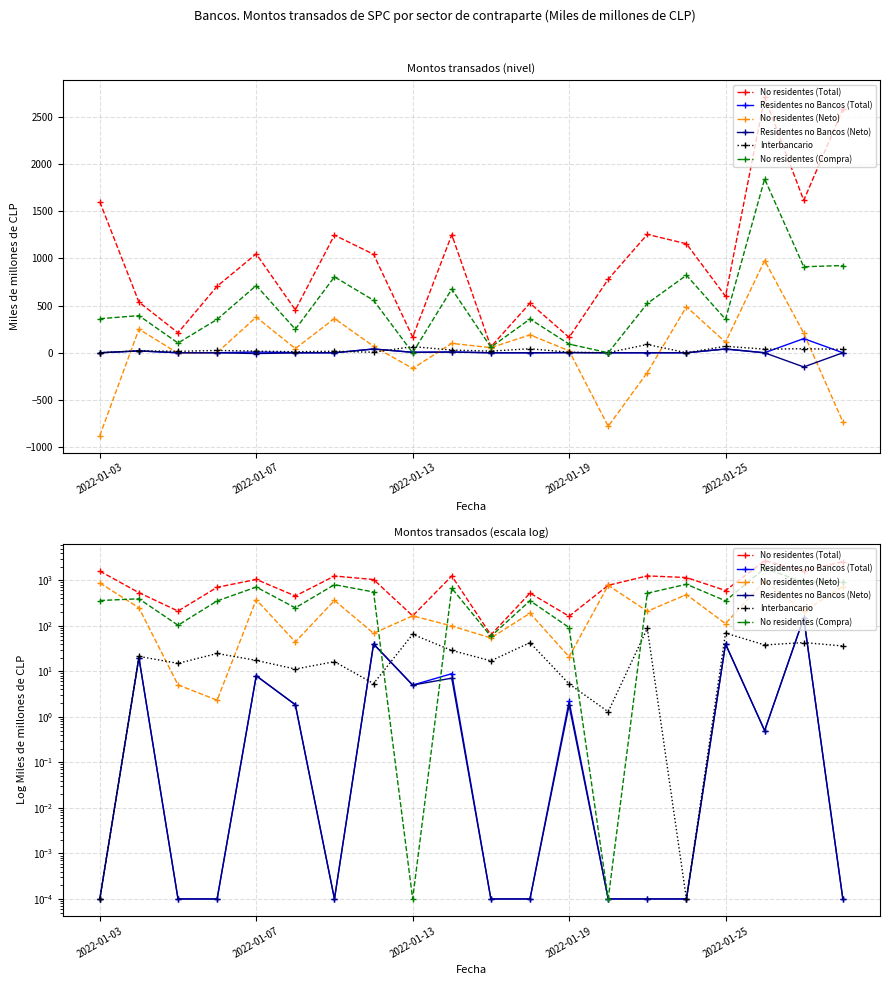

Is it true that No residentes (Total) equals 1001.6 at 2022-01-03?

False